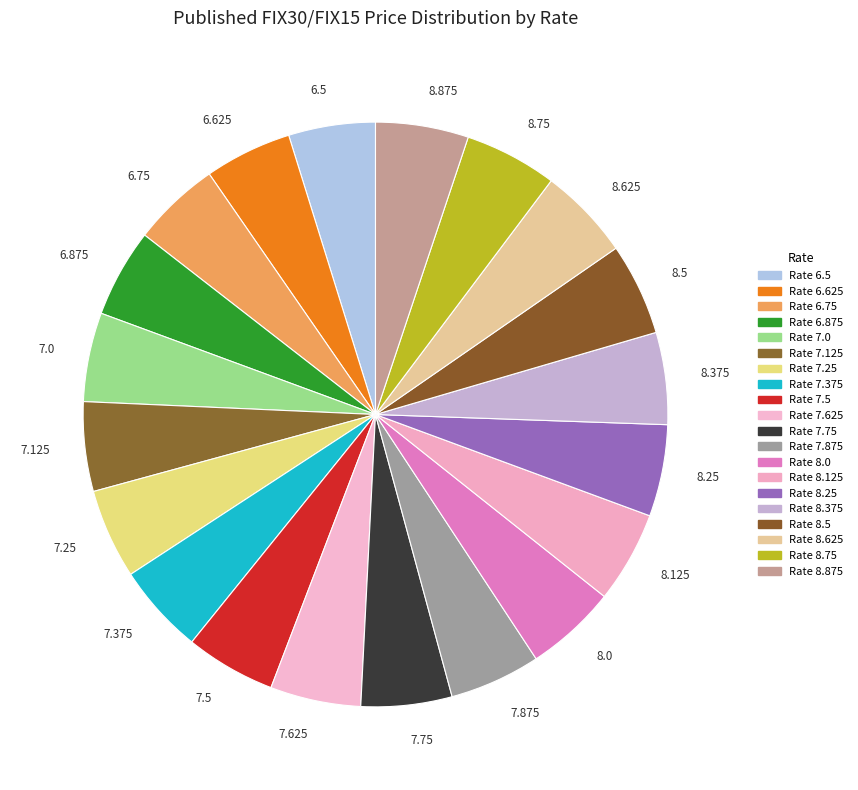

How many slices are in this pie chart?

20